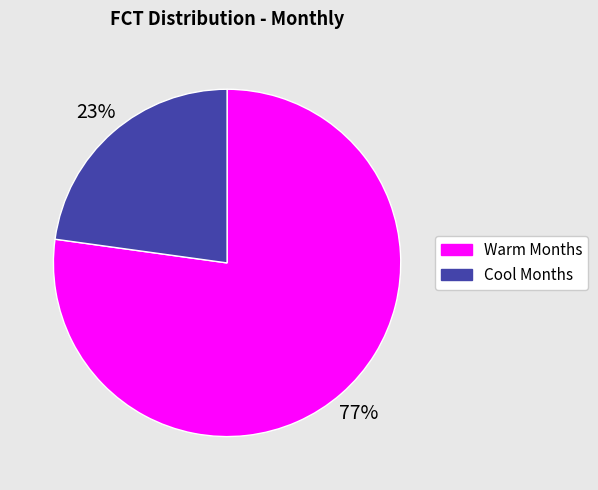

To the nearest percent, what is the average slice percentage?

50%